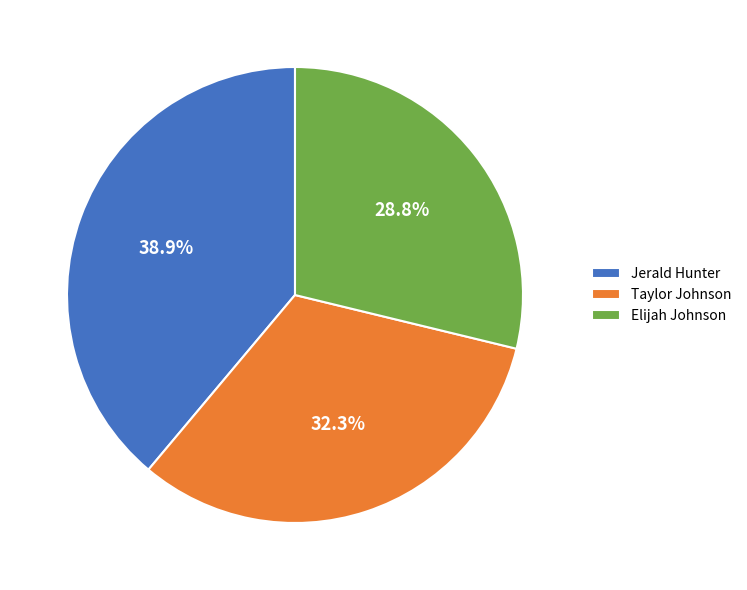

What is the smallest slice in the pie chart?

Elijah Johnson